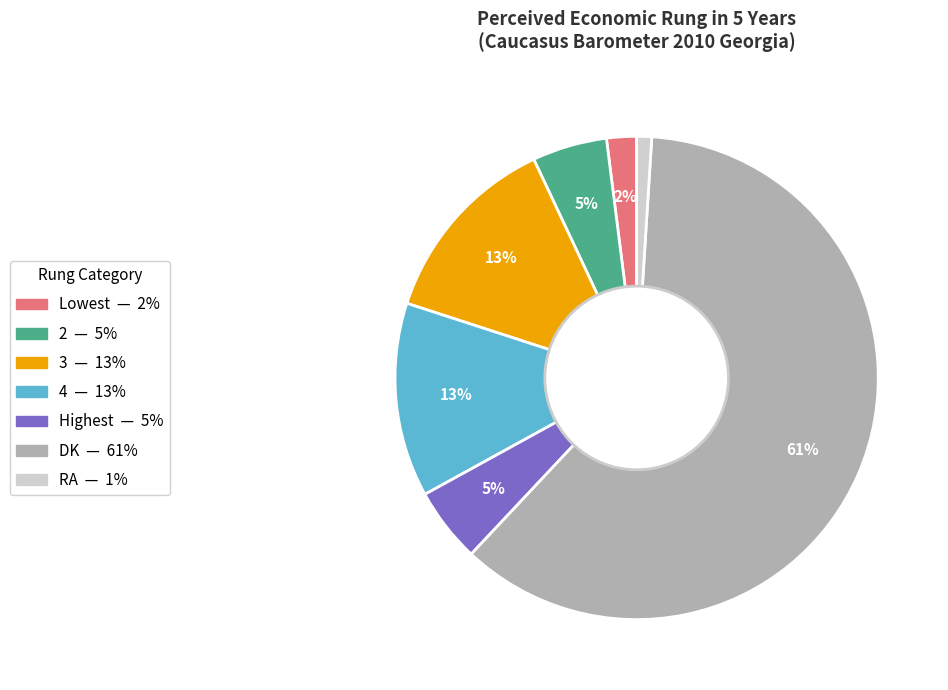

Which category has the smallest portion of the pie?

RA